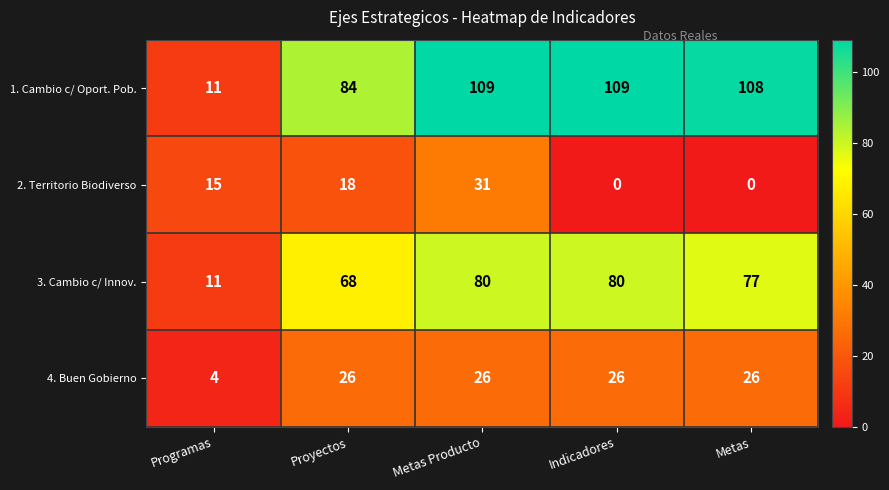

What is the difference between the highest and lowest values at Metas Producto?

83